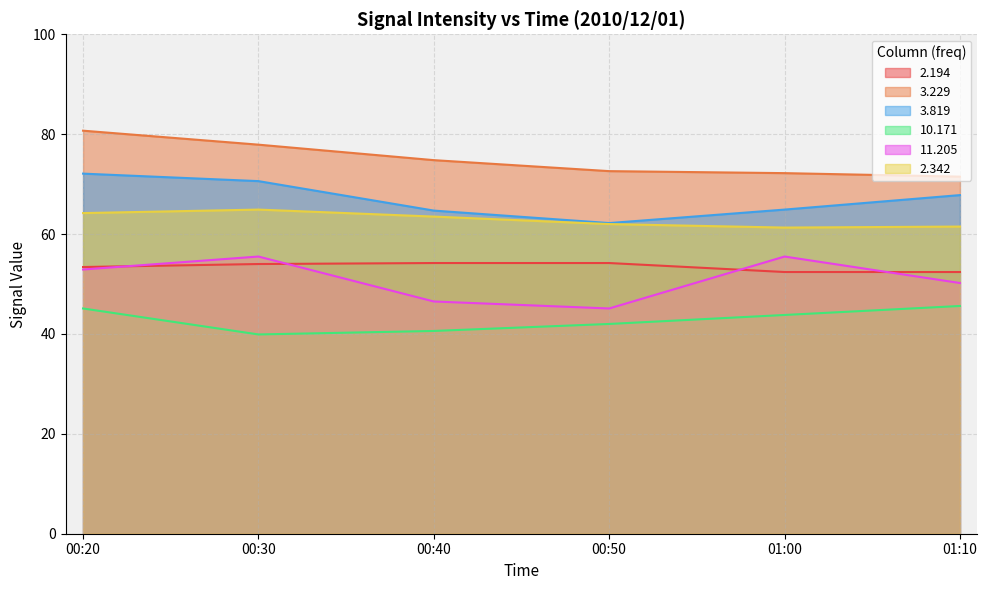

What is the approximate value of 2.342 at 01:10?

61.5